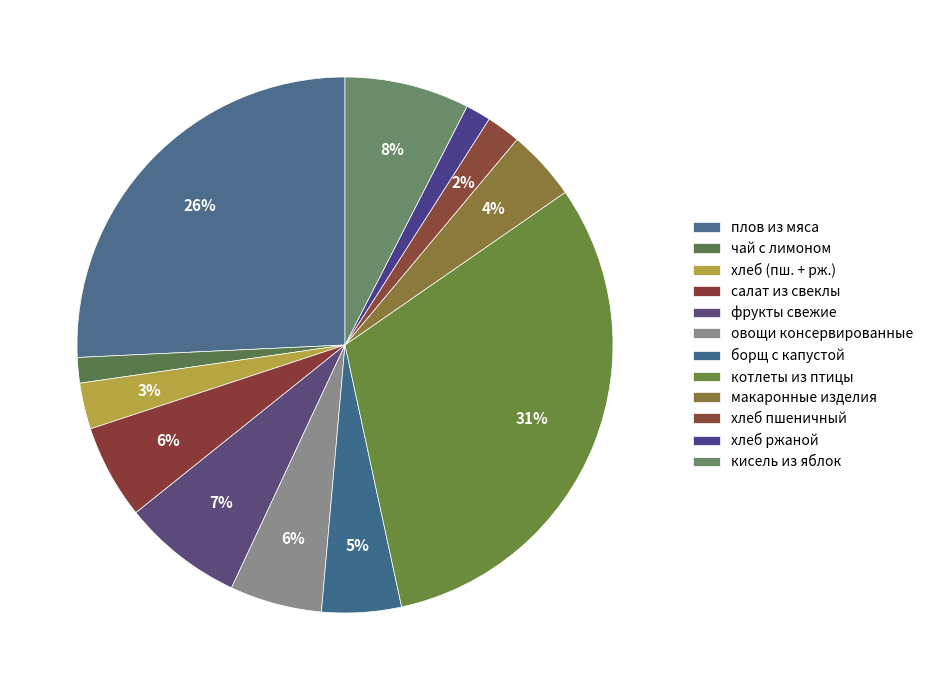

What portion of the pie excludes фрукты свежие?

92.7%